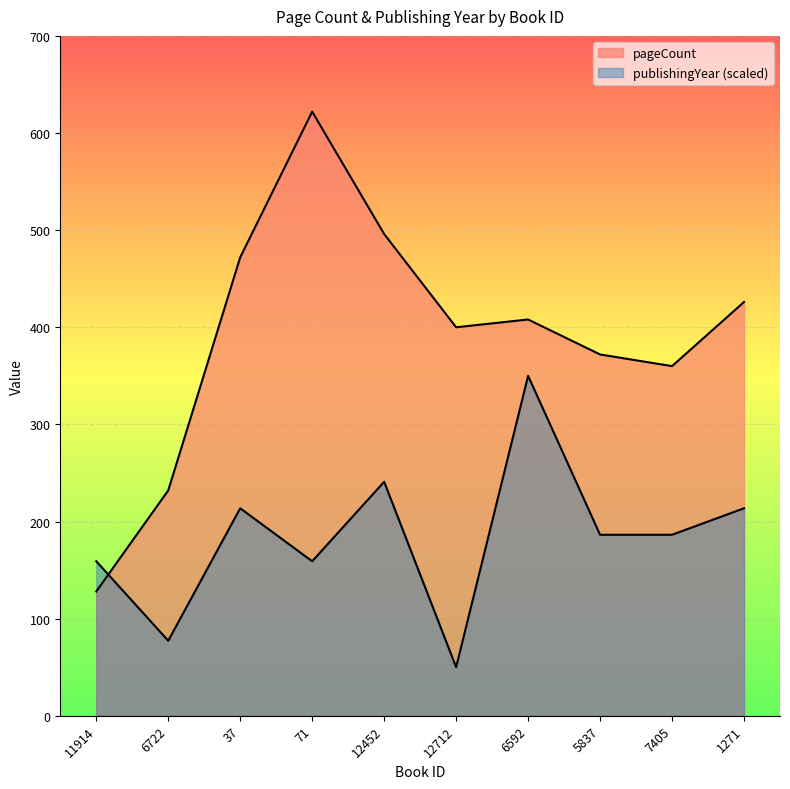

What is the smallest value displayed?

50.0